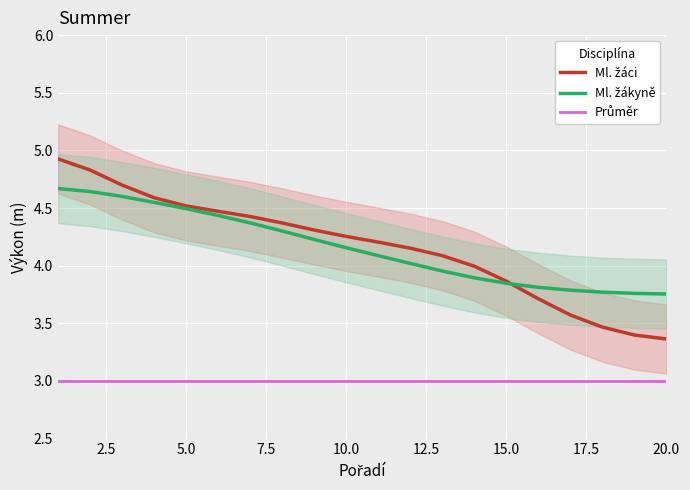

Which series ends up on top after the final intersection of Ml. žáci and Ml. žákyně?

Ml. žákyně